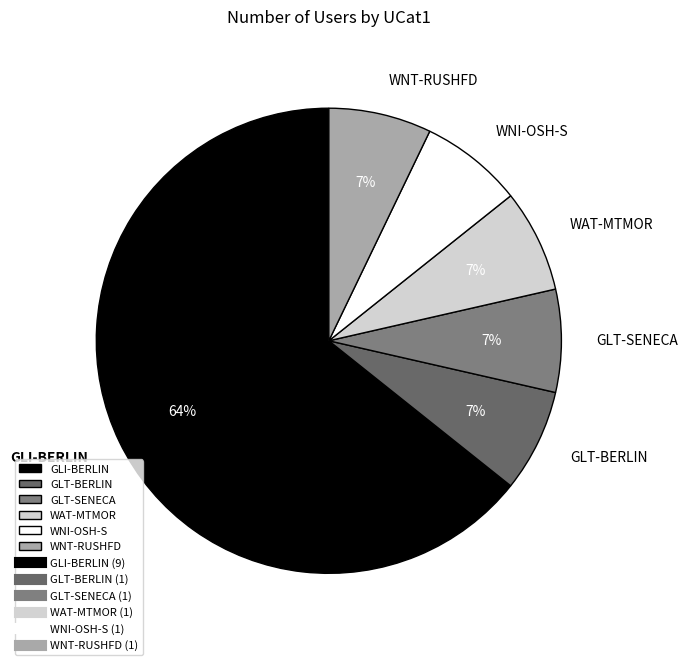

Does any single category account for the majority?

Yes